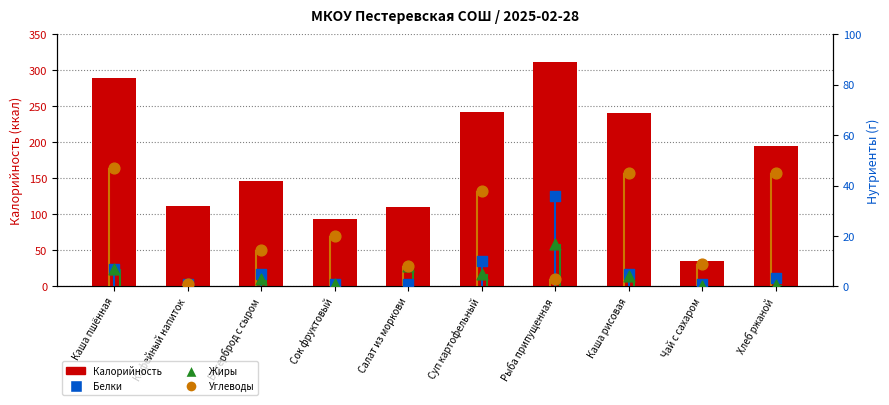

Which series has the widest spread of Y values?

Калорийность